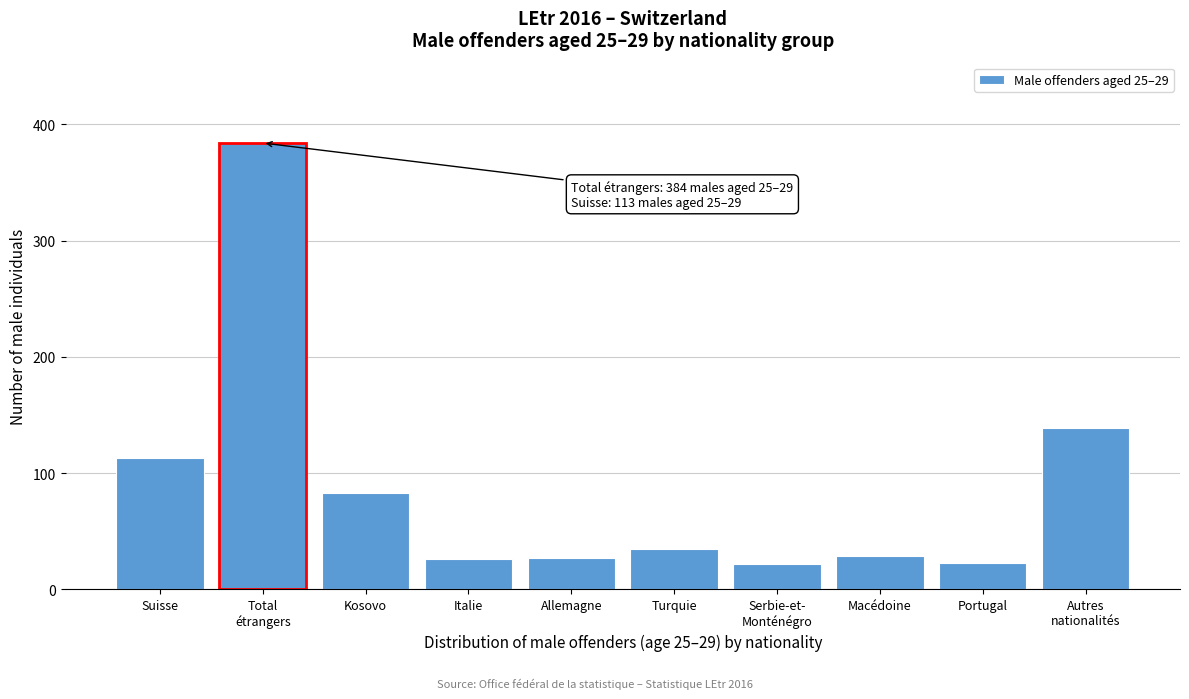

True or false: the data shows 46 at Italie.

False